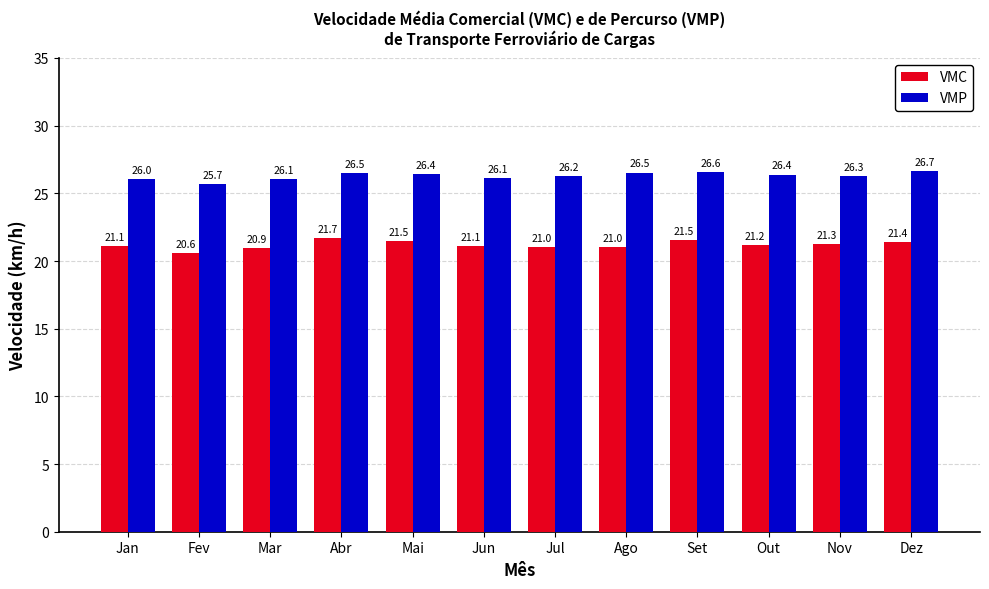

At which label does VMP reach its minimum?

Fev